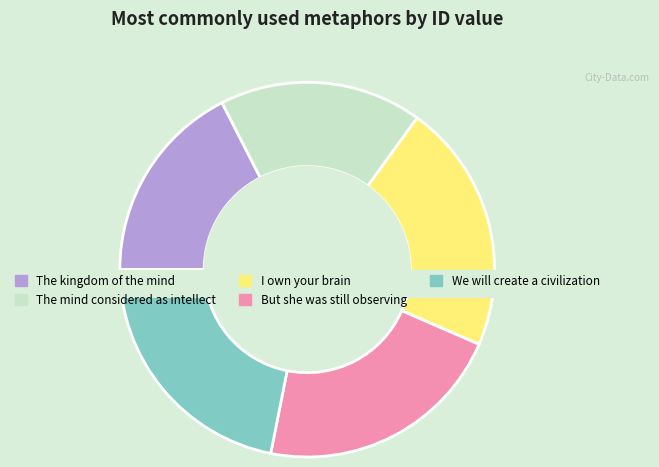

What is the smallest slice in the pie chart?

The kingdom of the mind